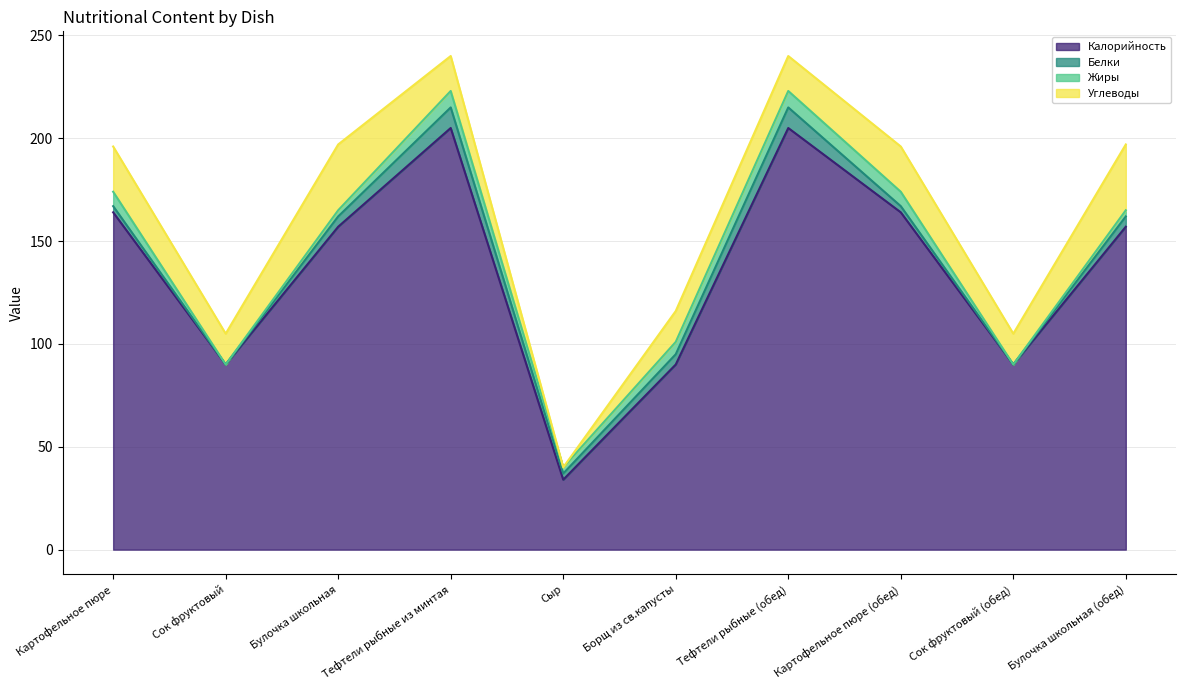

What are all the series names shown in the legend?

Калорийность, Белки, Жиры, Углеводы